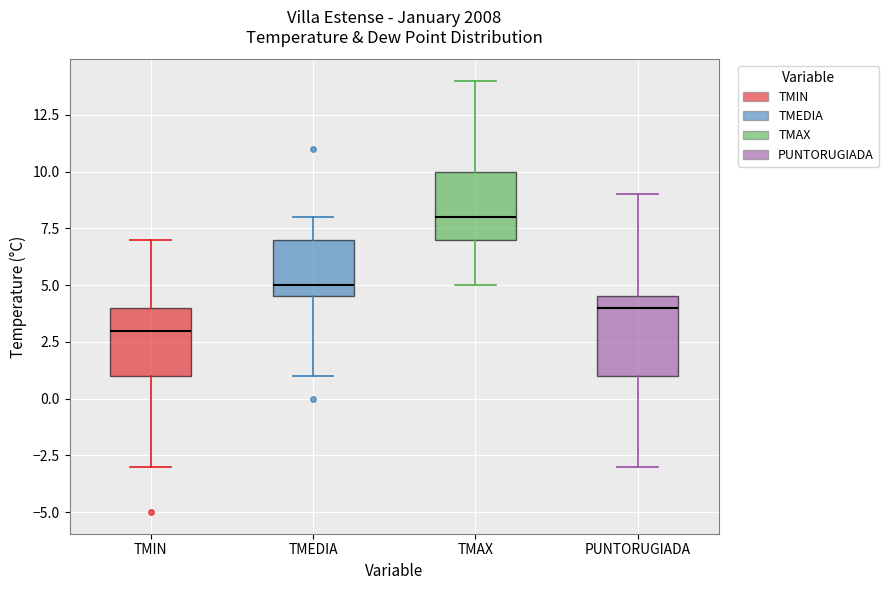

Which box is the tallest, from its lower edge to its upper edge?

PUNTORUGIADA